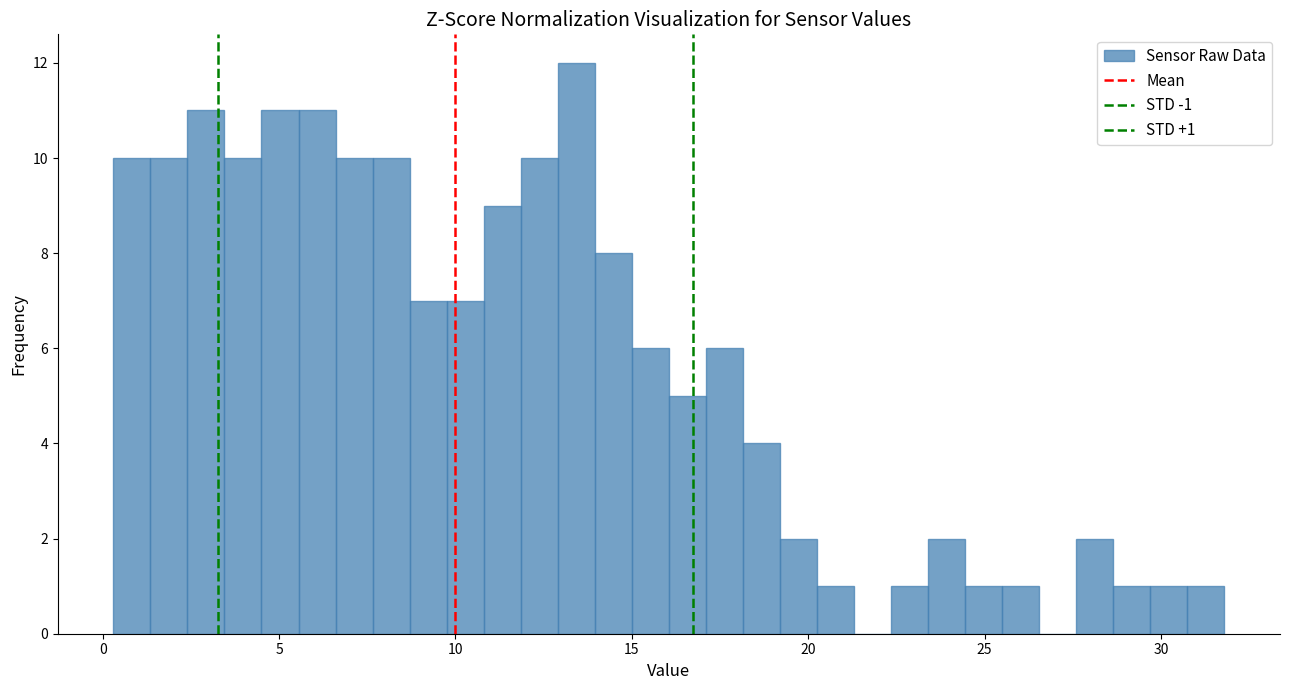

Read against the x-axis, roughly where is the centre of the tallest bar?

13.5